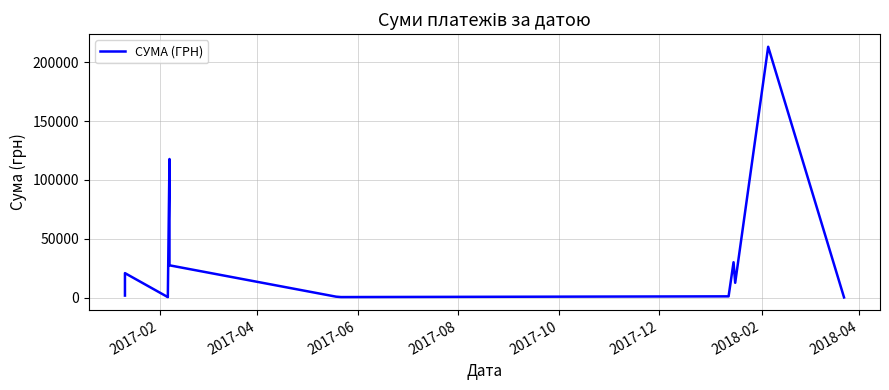

Reading left to right, transcribe all the data shown in this chart.

1851.5	20906.2	548.1	1076.5	1064.5	117766.4	27532.6	928.0	579.8	1199.7	30151.1	12692.9	213026.1	270.0